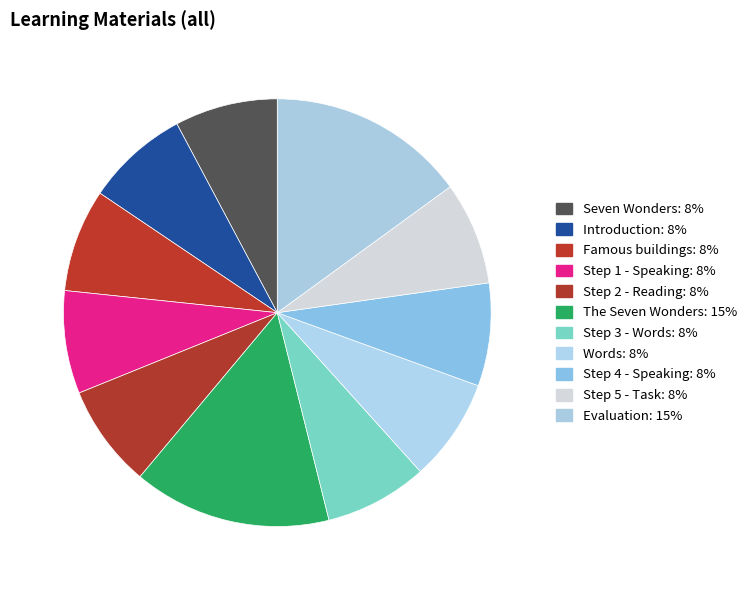

Combined, what portion of the pie is Famous buildings and Seven Wonders?

15.6%